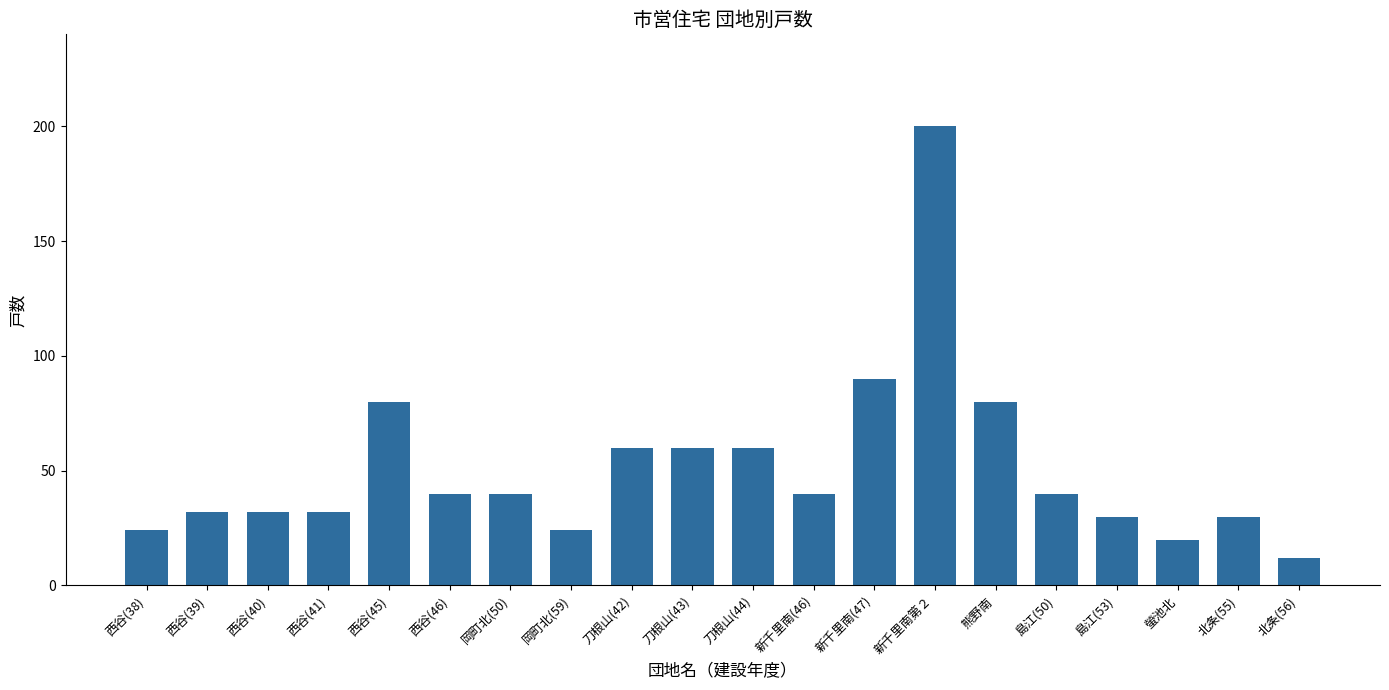

What is the ratio of the value at 刀根山(44) to the value at 岡町北(59)?

2.5